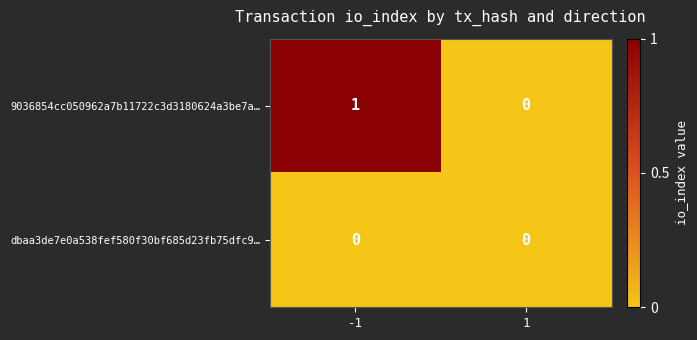

Which series has the widest spread of values?

9036854cc050962a7b11722c3d3180624a3be7a…